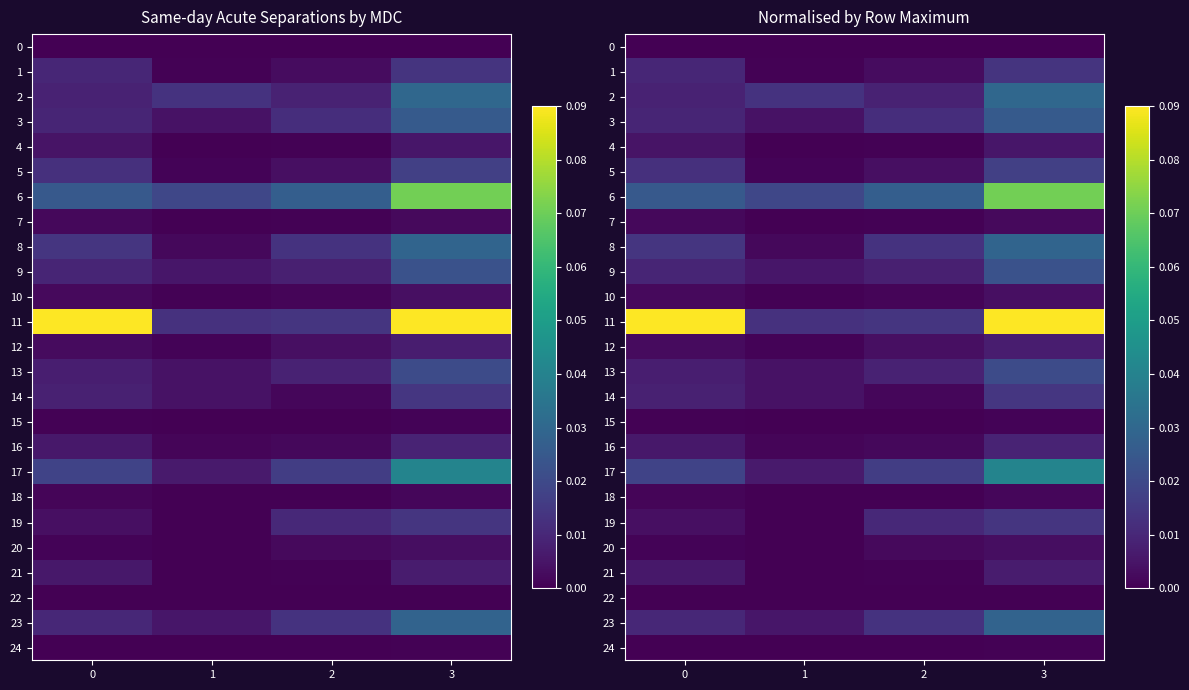

Rank the series by their maximum value, from lowest to highest.

0, 22, 24, 15, 18, 7, 20, 10, 4, 21, 12, 16, 1, 19, 14, 5, 13, 9, 3, 23, 8, 2, 17, 6, 11